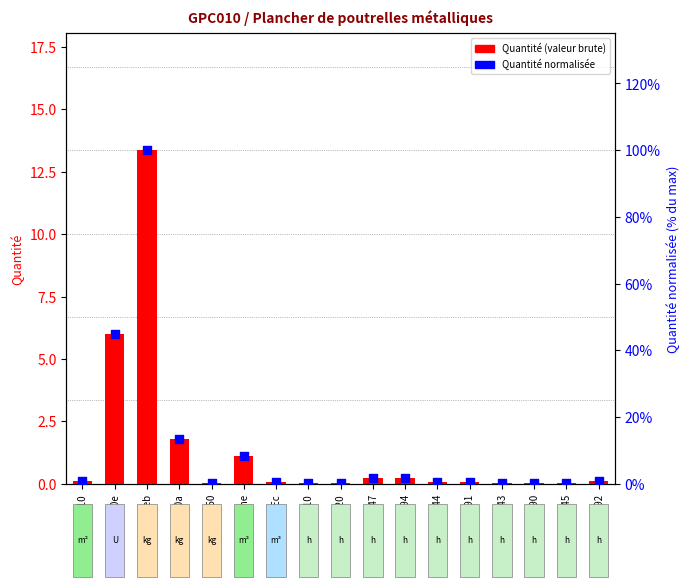

Is the value of Quantité at mt07bce010e greater than the value of Quantité normalisée at mt07ame030che?

Yes